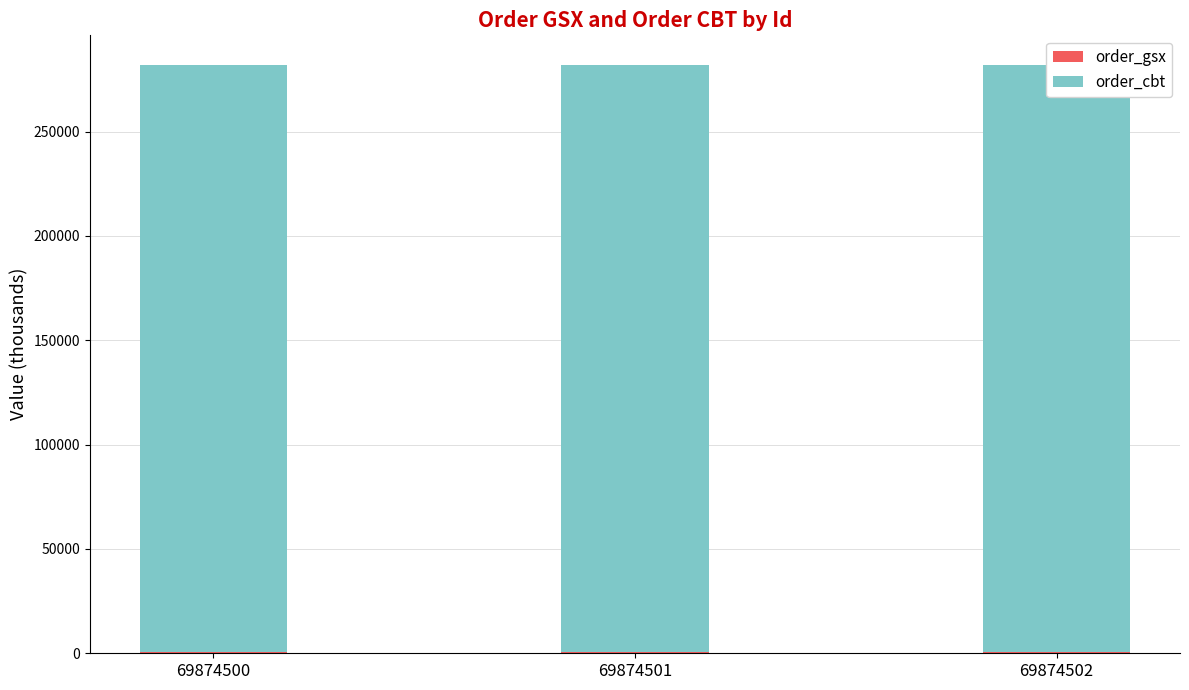

At how many categories does at least one series exceed 57154?

3